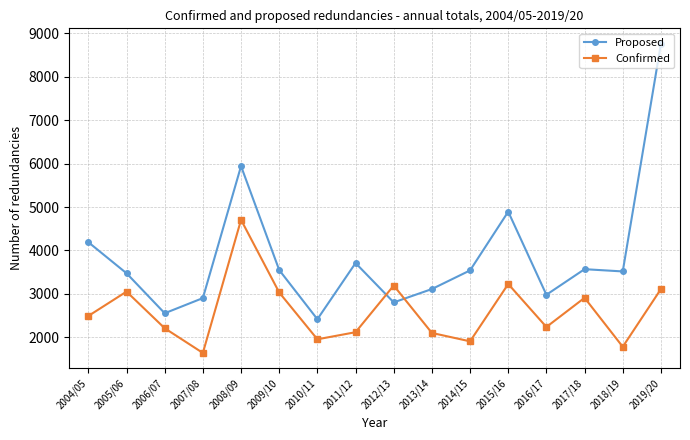

List the series in order of their peak value, highest first.

Proposed, Confirmed